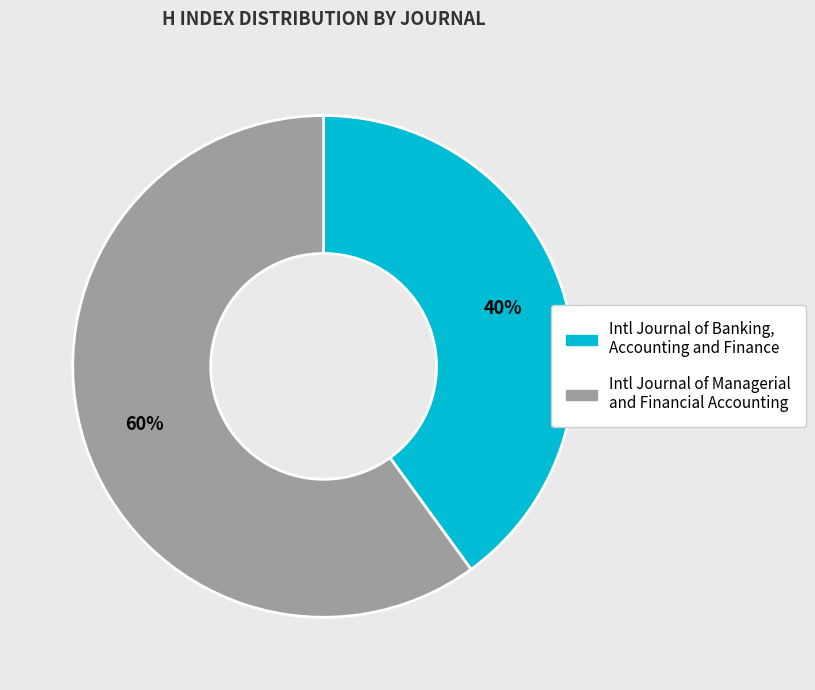

Is there a majority slice in this chart?

Yes